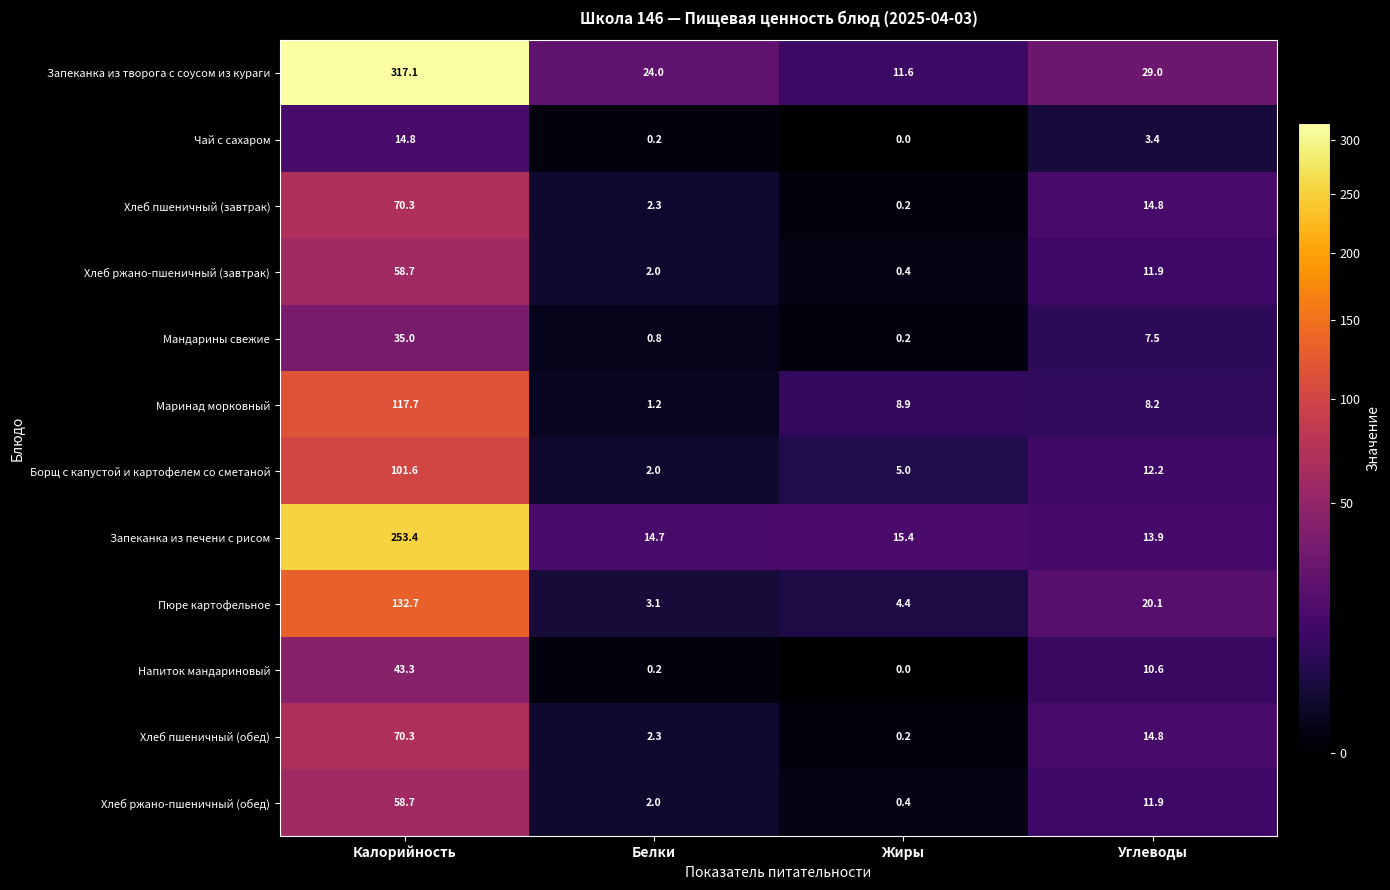

What value does the Маринад морковный series have at Углеводы?

8.2